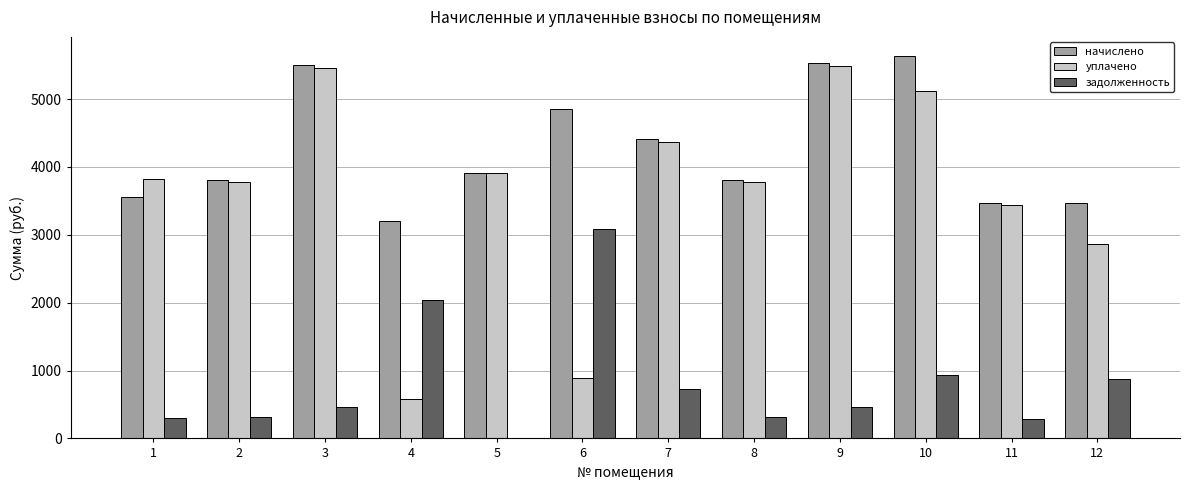

What is the sum of the уплачено values at 12 and 11?

6299.9